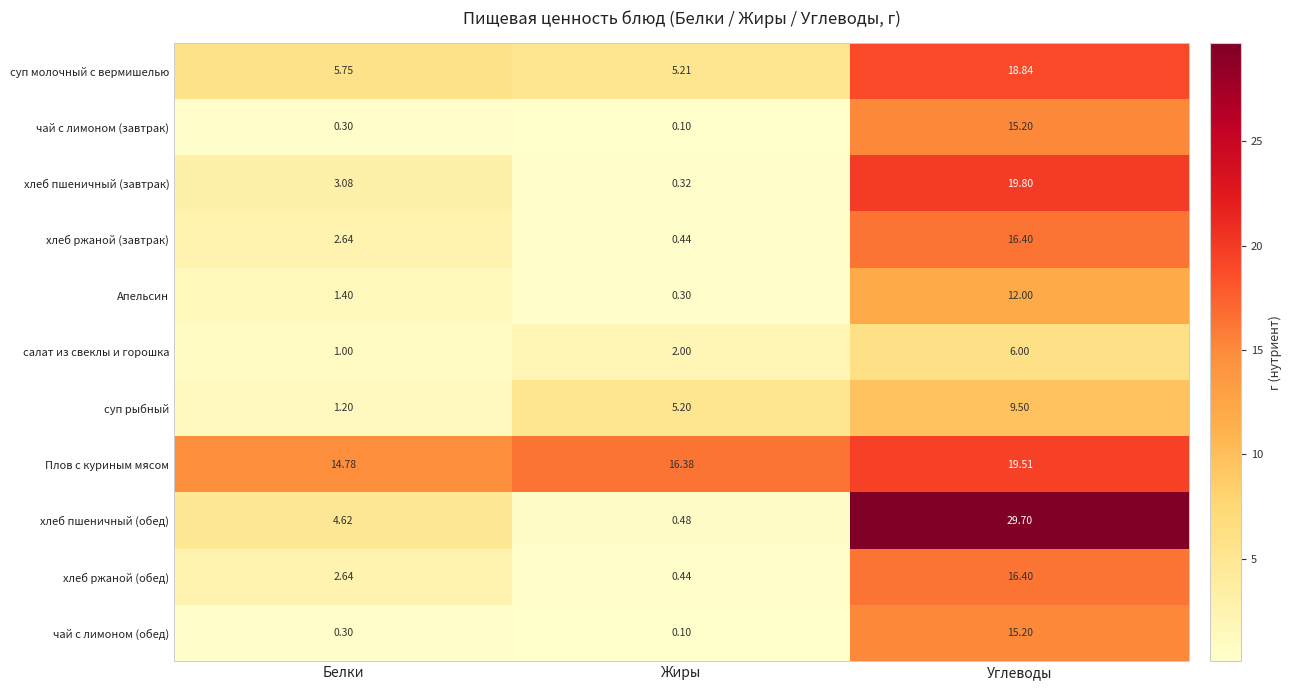

At which label does суп рыбный first exceed 5?

Жиры